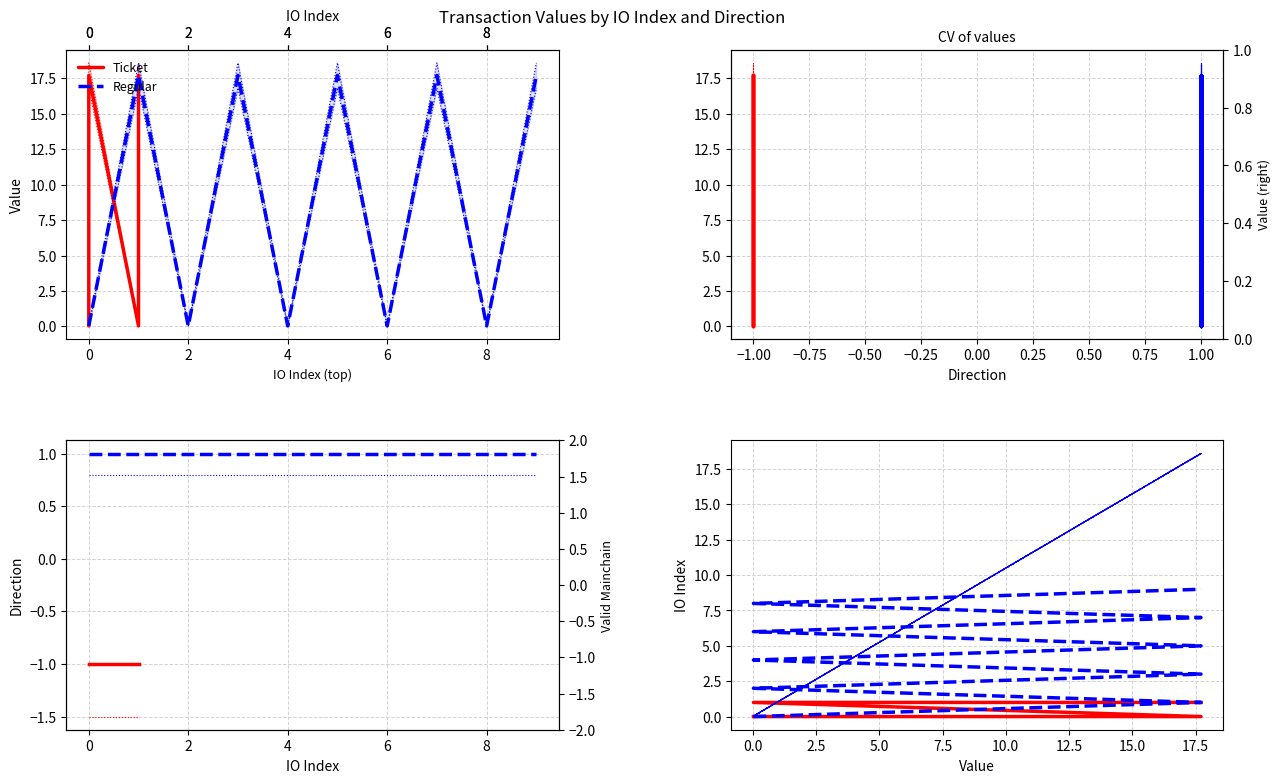

Count the Regular values in the range 2 to 7.

6